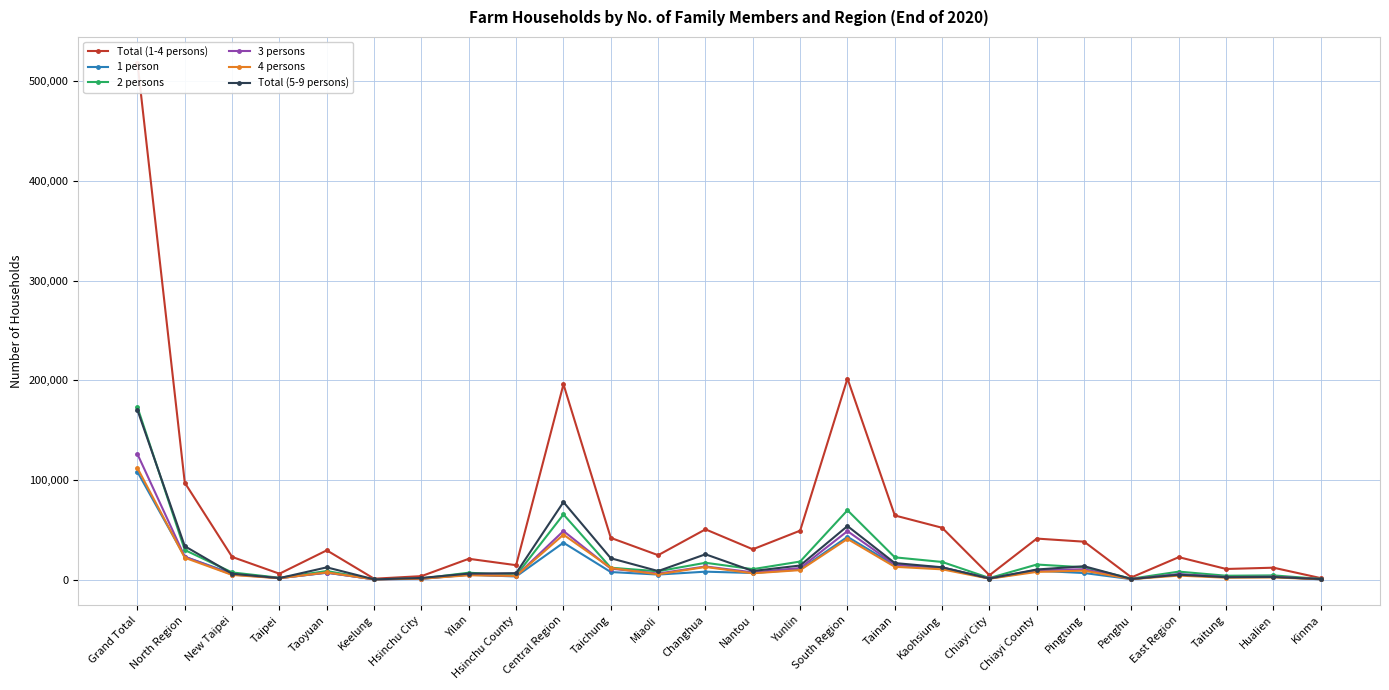

At which category is the sum across all series the highest?

Grand Total